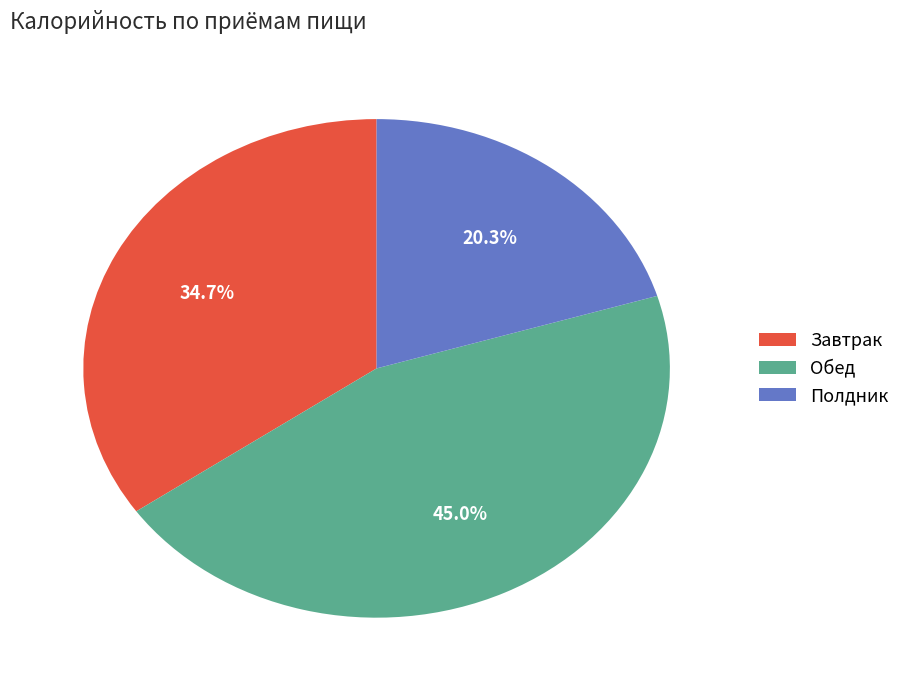

What is the smallest slice in the pie chart?

Полдник